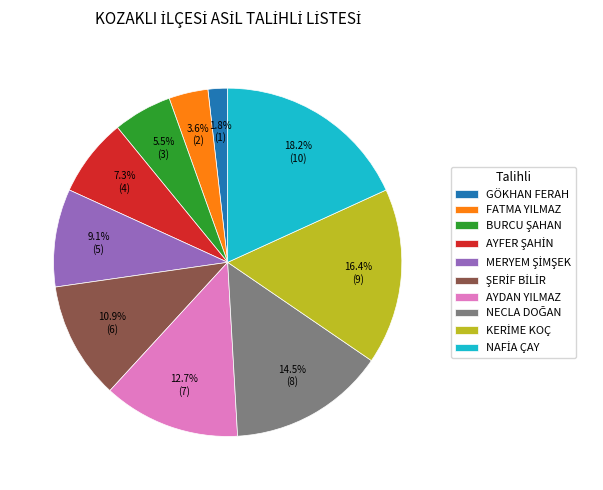

Is there a majority slice in this chart?

No